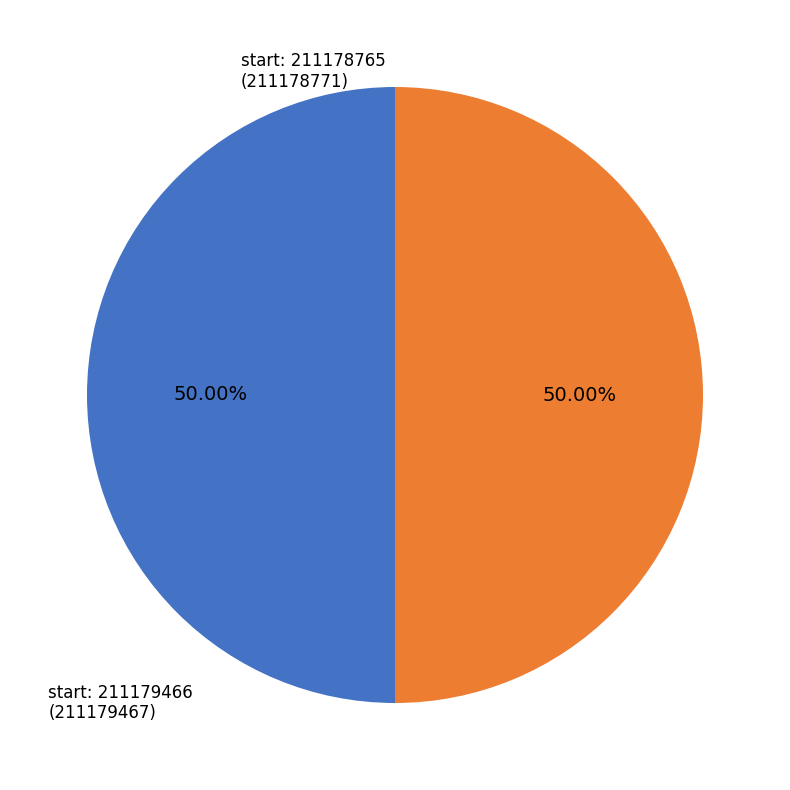

Count the number of slices in the pie.

2